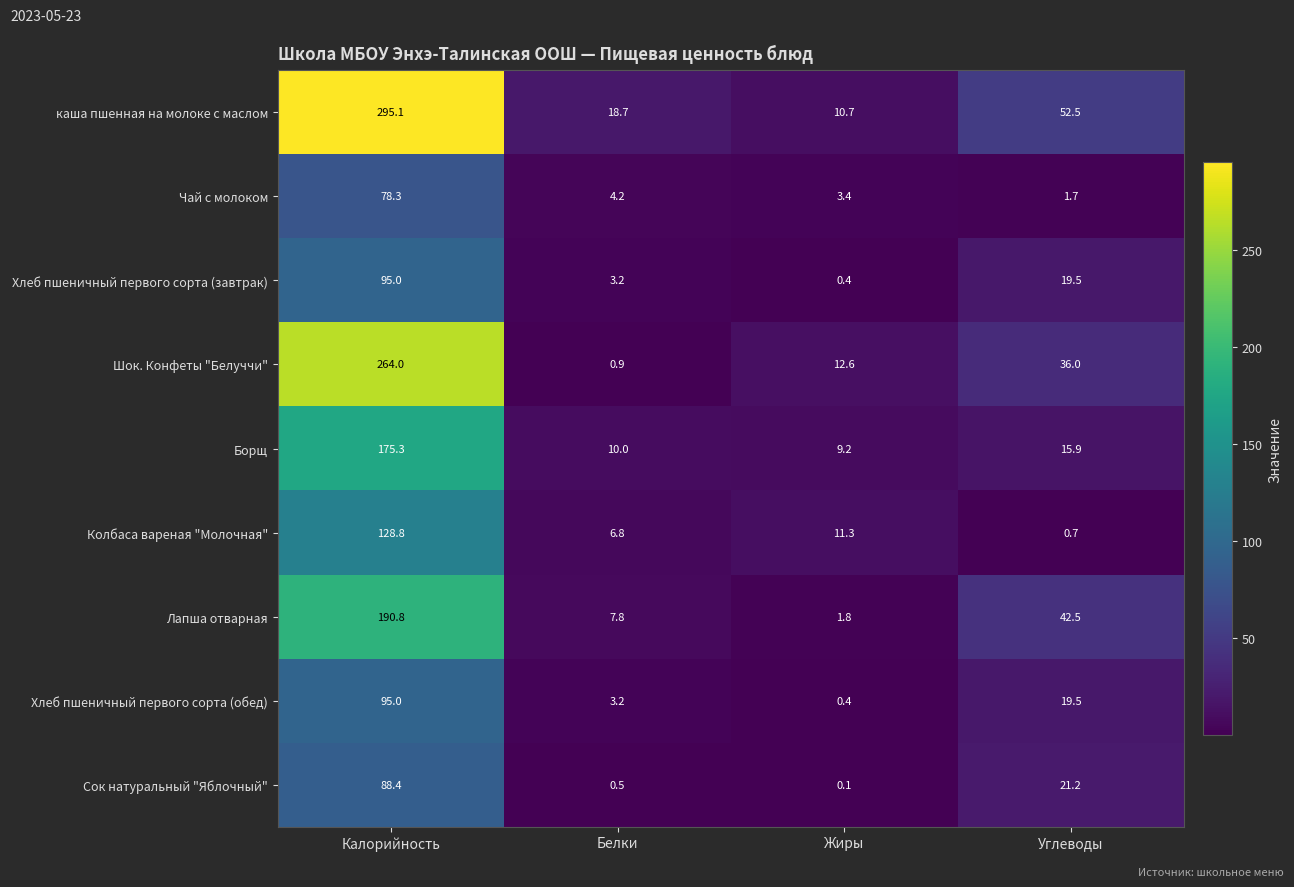

Rank the categories by Хлеб пшеничный первого сорта (завтрак) value from lowest to highest.

Жиры, Белки, Углеводы, Калорийность